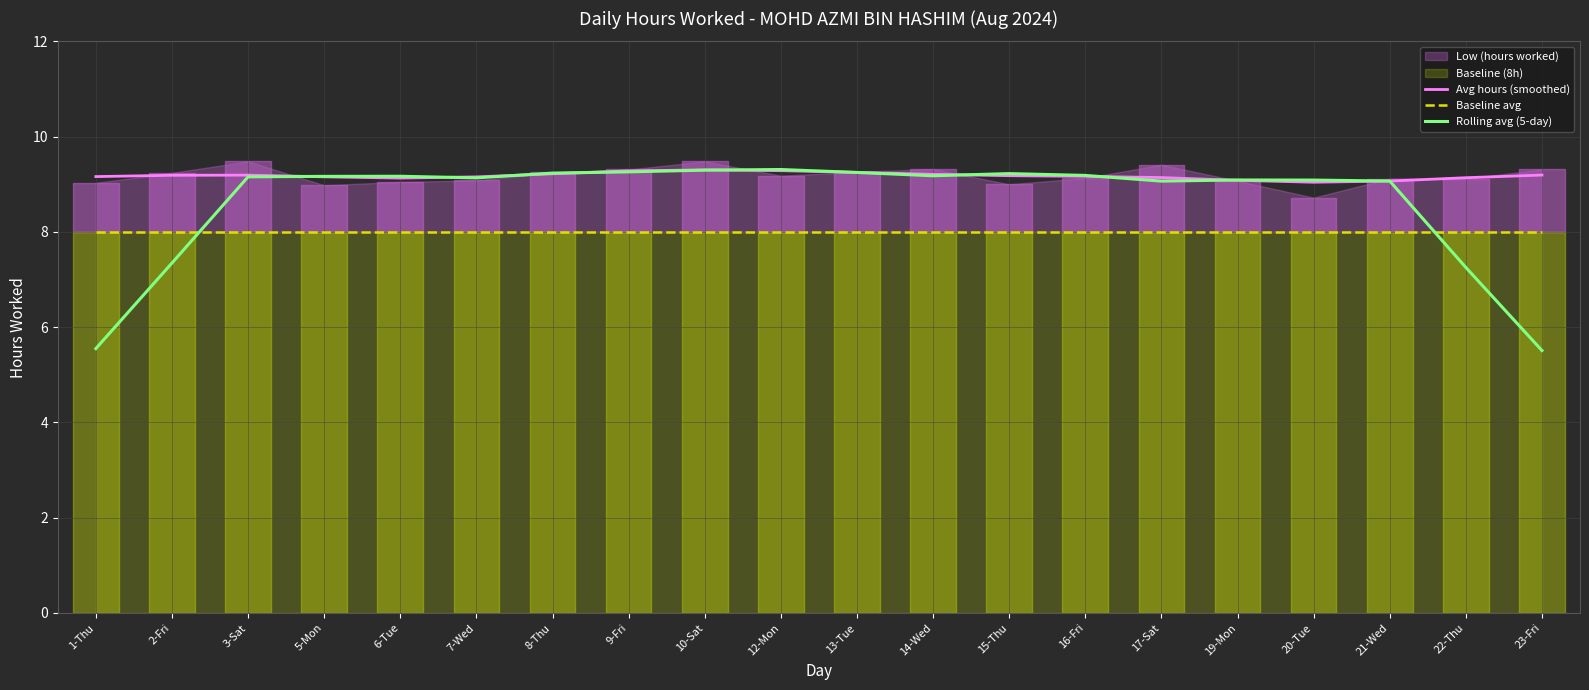

What is the difference between the maximum and minimum values in the Rolling avg (5-day) series?

3.8